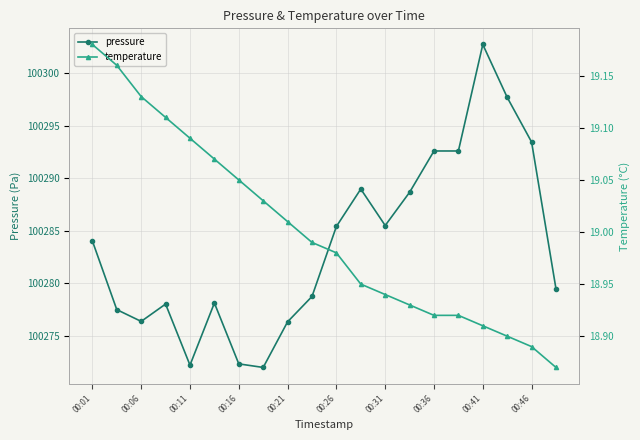

True or false: temperature and pressure cross at least once.

False